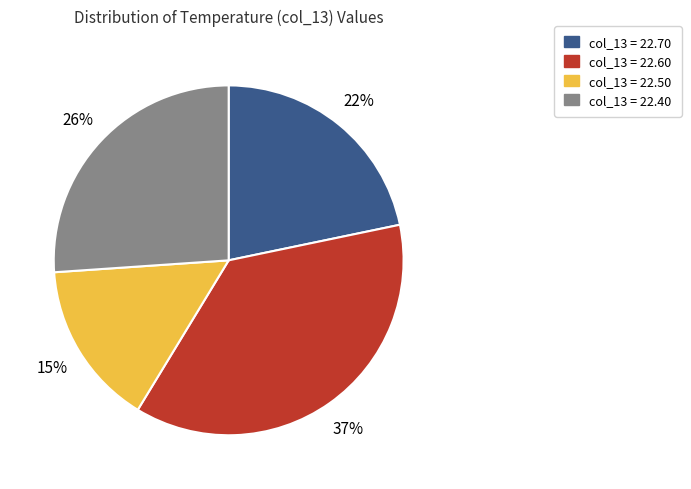

What is the smallest slice in the pie chart?

col_13 = 22.50